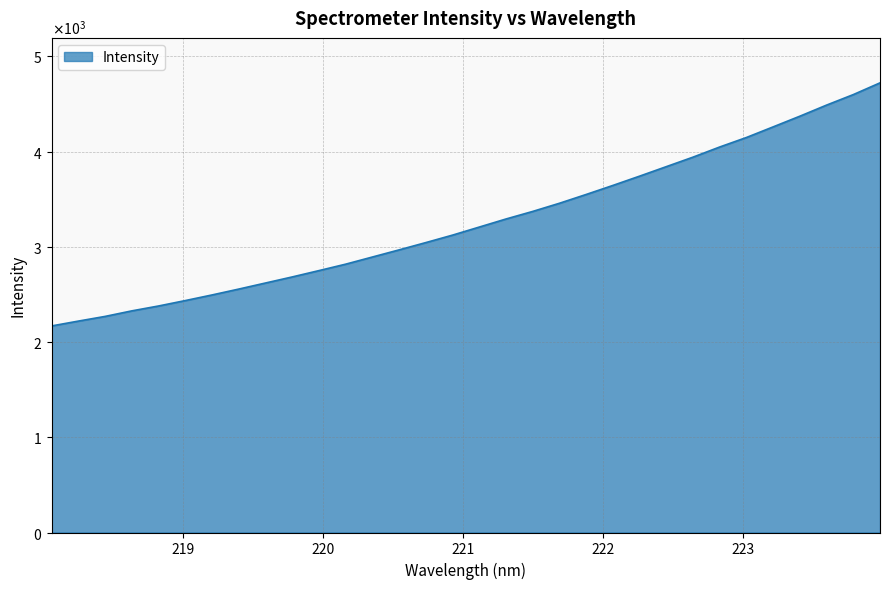

Which category has the highest value across all series?

223.9802